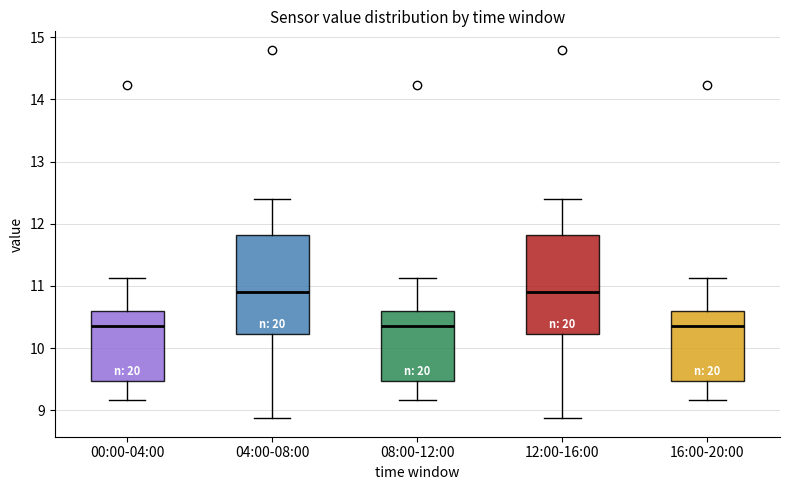

Reading left to right, transcribe this box plot: for each box, give where its median line is, the range the box spans, and where its two whiskers end, as read against the y-axis. The values are not printed on the chart, so give them approximately, as read against the axis.

00:00-04:00: median 10.4, box 9.5 to 10.6, whiskers 9.2 to 11.1
04:00-08:00: median 10.9, box 10.2 to 11.8, whiskers 8.9 to 12.4
08:00-12:00: median 10.4, box 9.5 to 10.6, whiskers 9.2 to 11.1
12:00-16:00: median 10.9, box 10.2 to 11.8, whiskers 8.9 to 12.4
16:00-20:00: median 10.4, box 9.5 to 10.6, whiskers 9.2 to 11.1